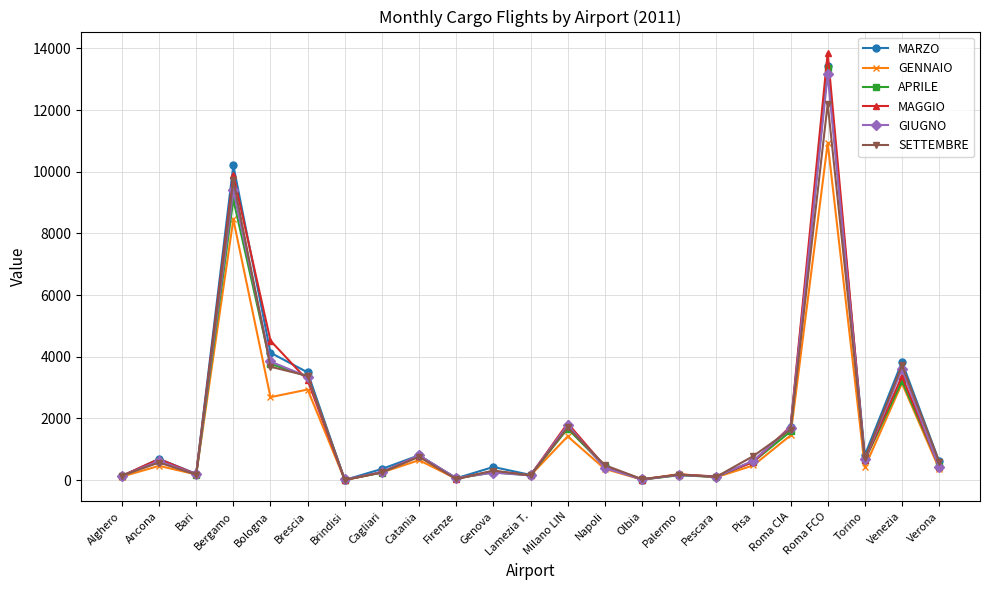

Where is SETTEMBRE nearest to the value 6106?

Venezia